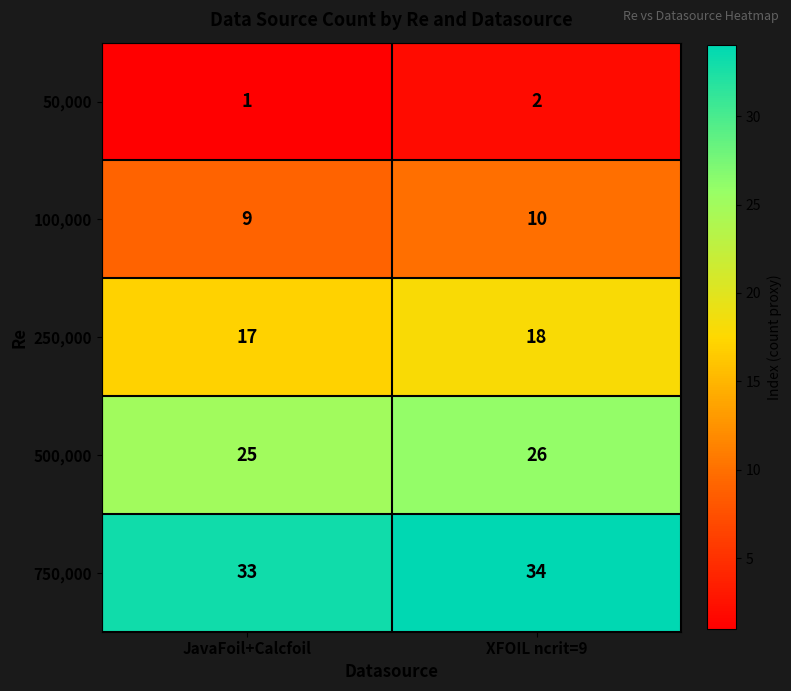

What is the sum of the 500,000 values at XFOIL ncrit=9 and JavaFoil+Calcfoil?

51